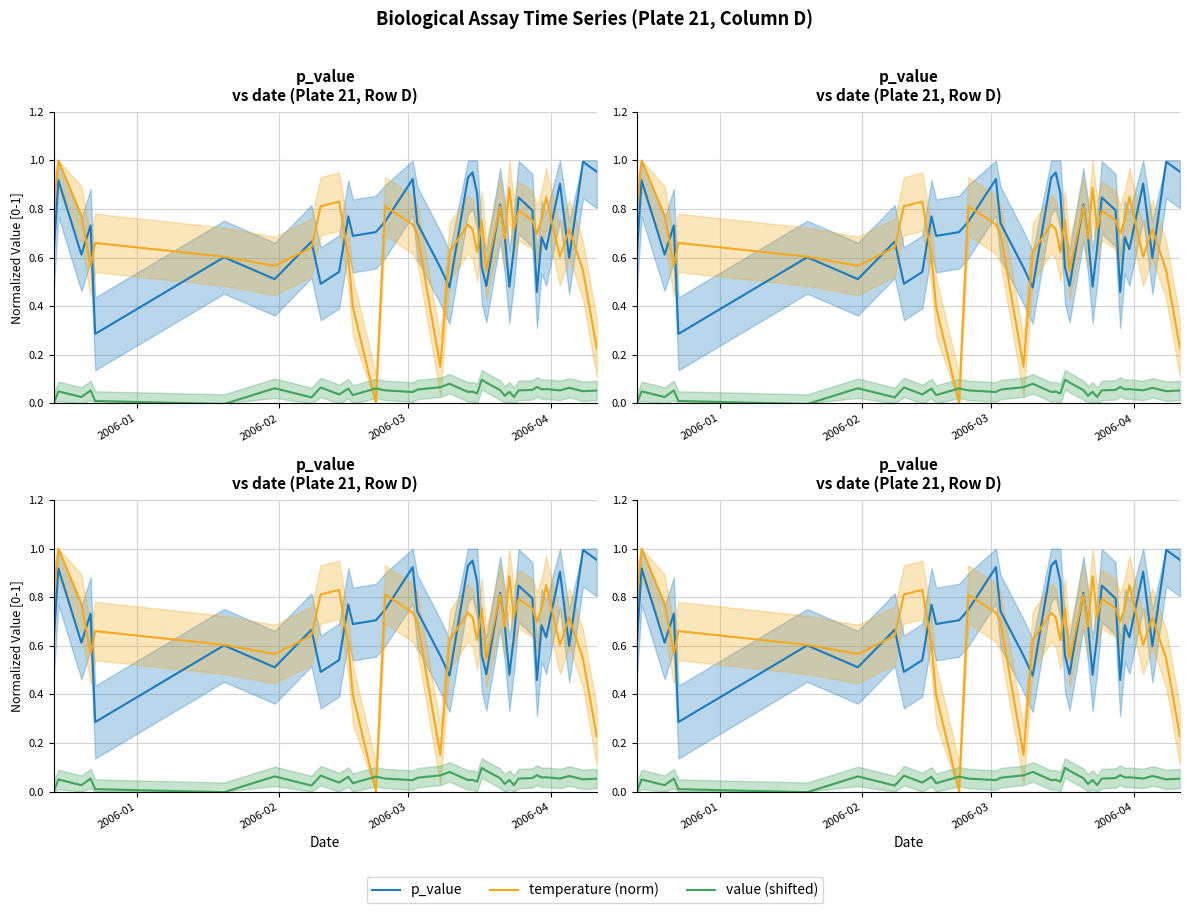

List the series in order of their peak value, highest first.

temperature (norm), p_value, value (shifted)